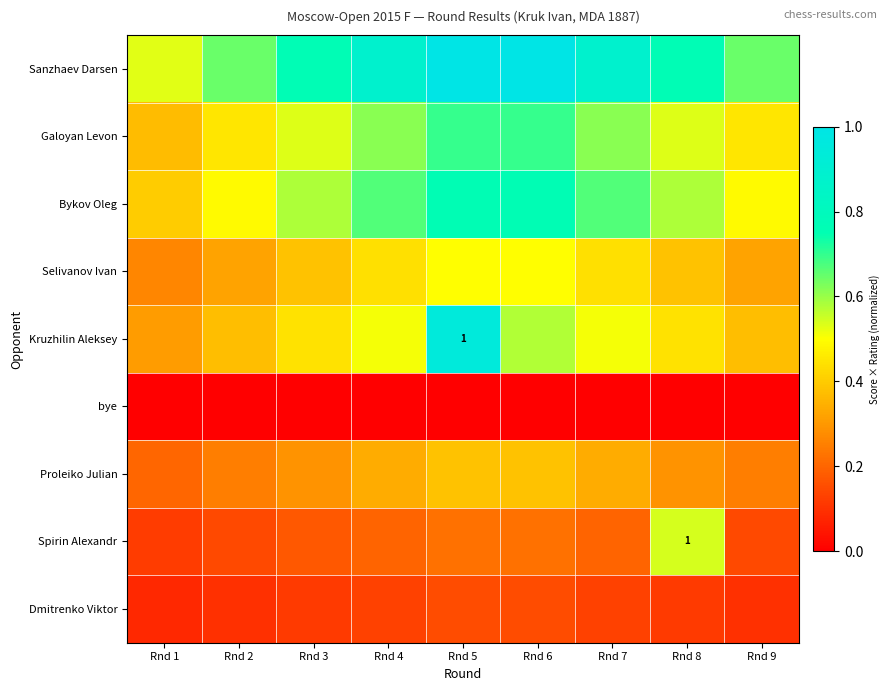

List the labels in order of Galoyan Levon value, smallest first.

Rnd 1, Rnd 2, Rnd 9, Rnd 3, Rnd 8, Rnd 4, Rnd 7, Rnd 5, Rnd 6